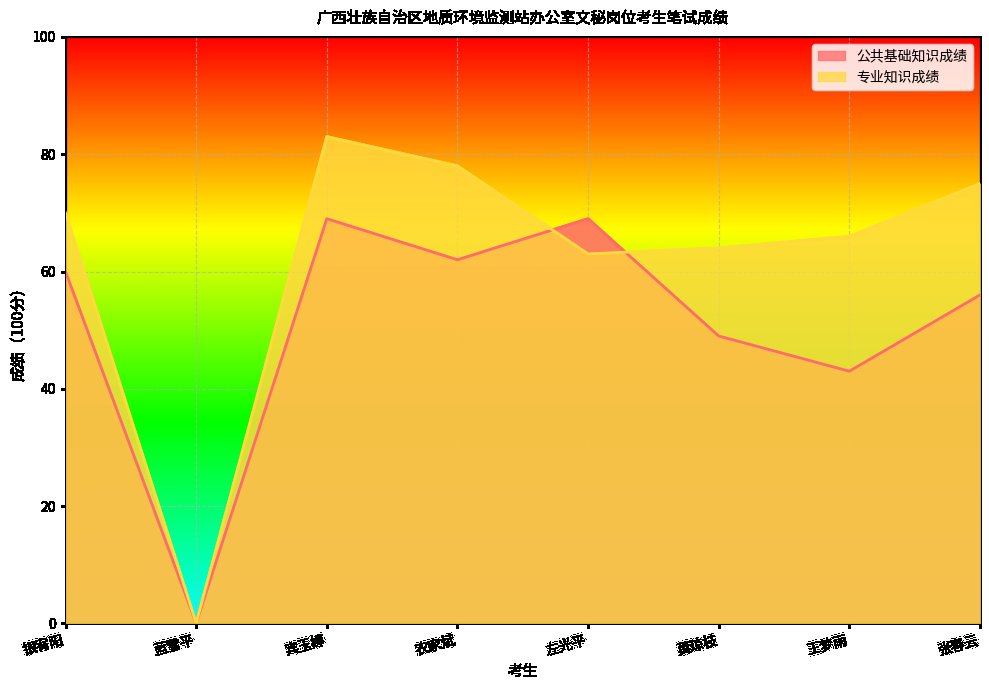

Which series has the largest total across all categories?

专业知识成绩